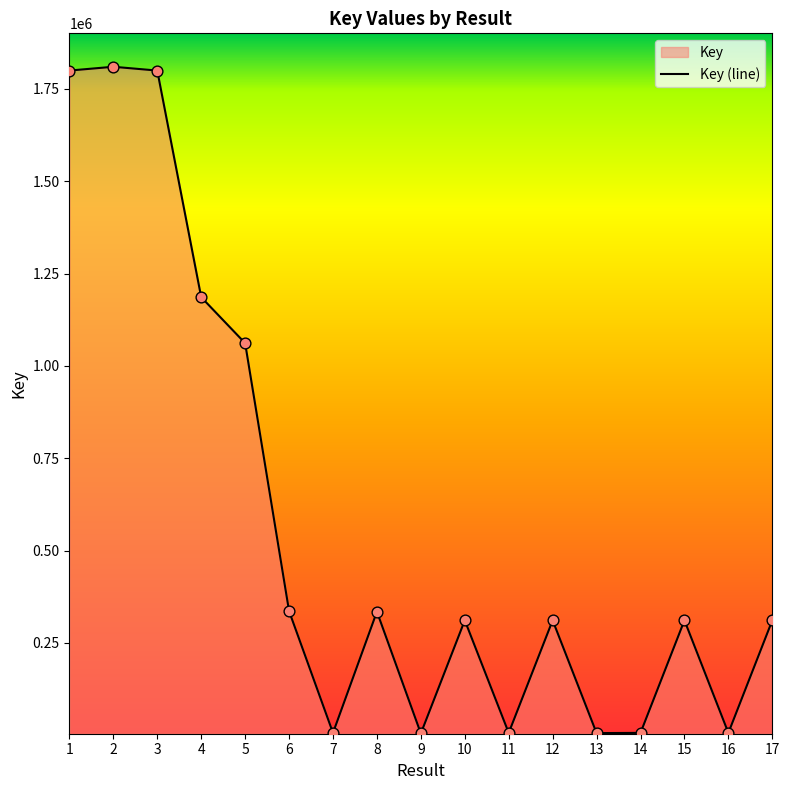

Approximately how many times larger is the value at 15 compared to 13?

52.1